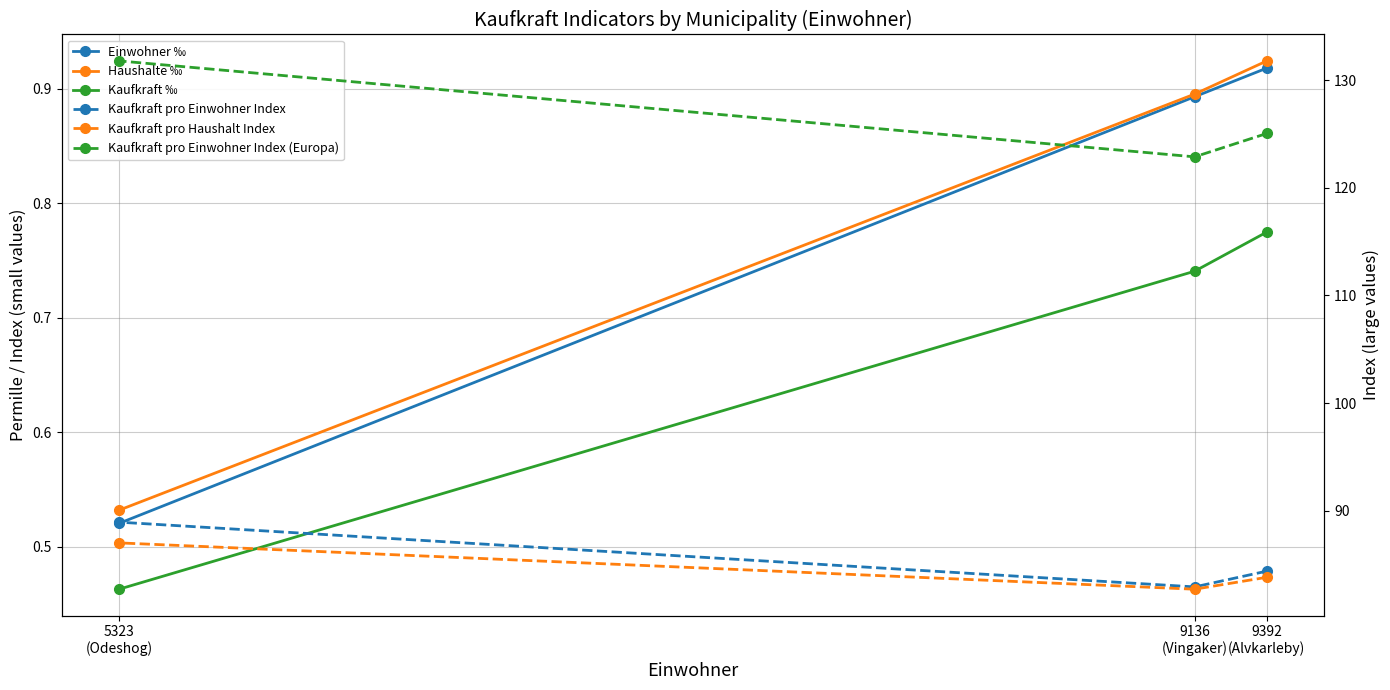

What is the label of the 1st point from the right?

5323
(Odeshog)